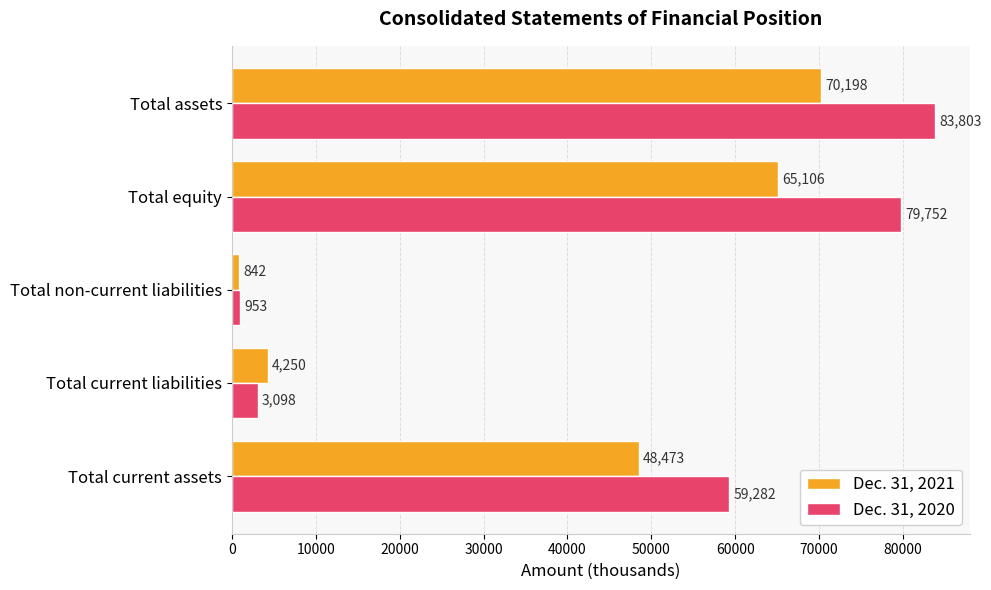

True or false: Dec. 31, 2021 has a value of 97149 at Total assets.

False